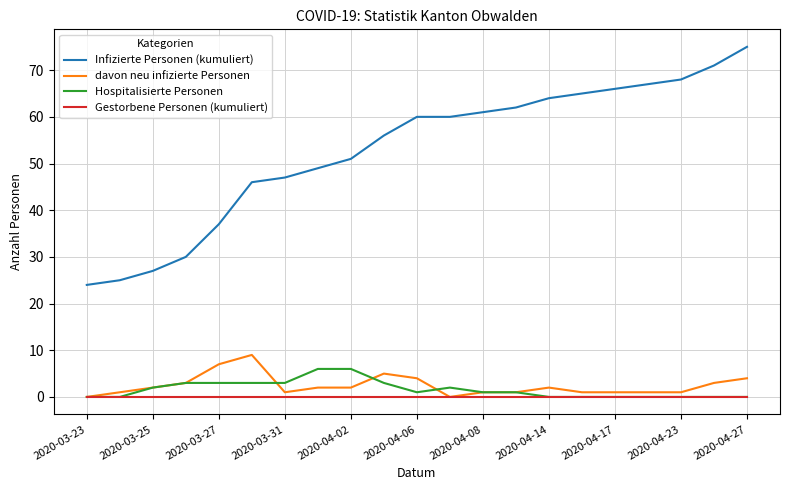

Which series has the widest spread of values?

Infizierte Personen (kumuliert)